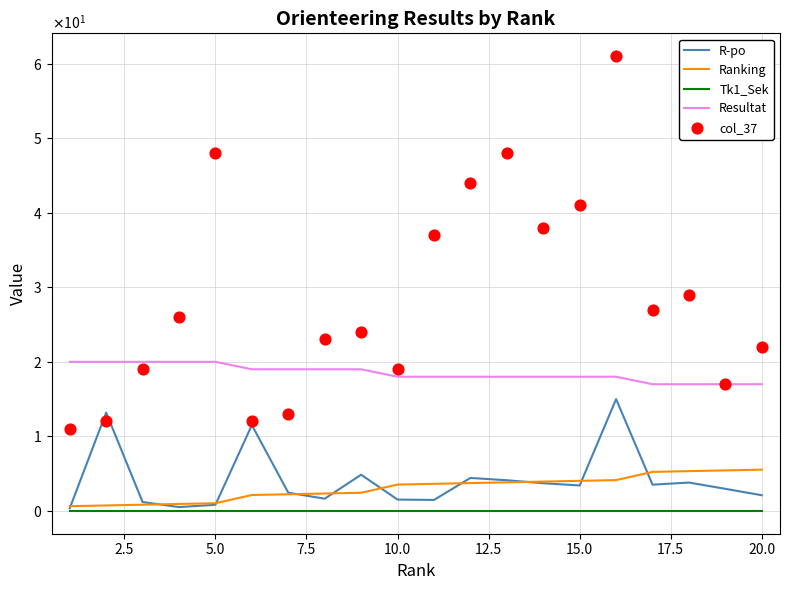

Which series has the largest total across all categories?

col_37